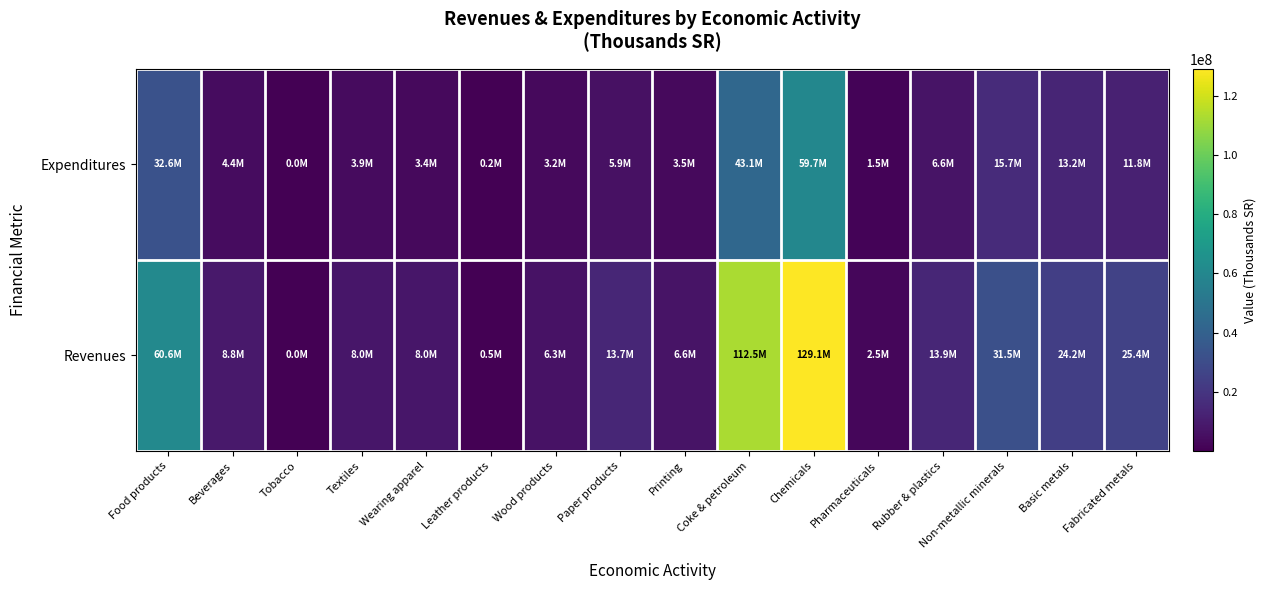

Rank the series by their maximum value, from highest to lowest.

Revenues, Expenditures